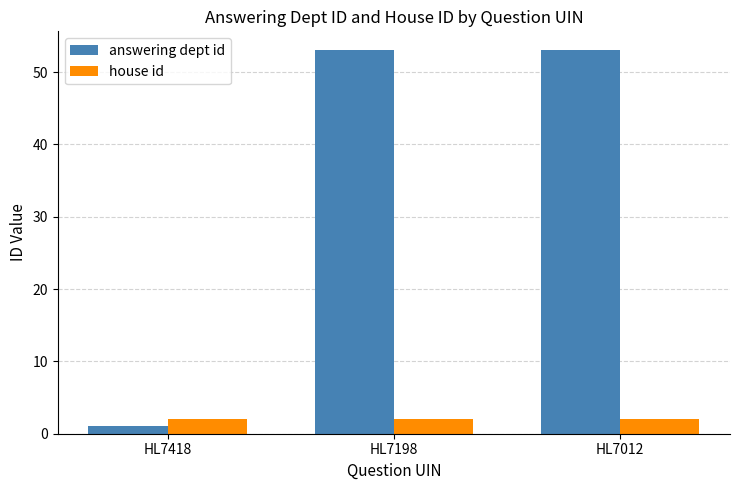

How many values in the answering dept id series are below 53?

1